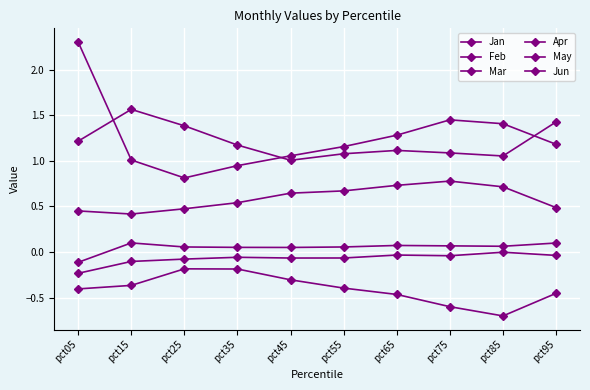

How many lines are shown in the chart?

6